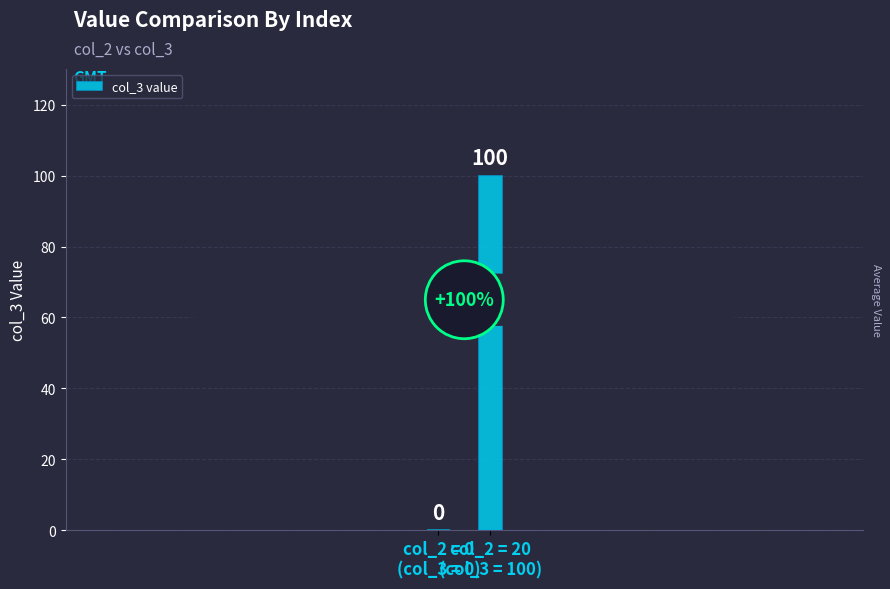

Where is the data nearest to the value 50?

col_2 = 0
(col_3 = 0)